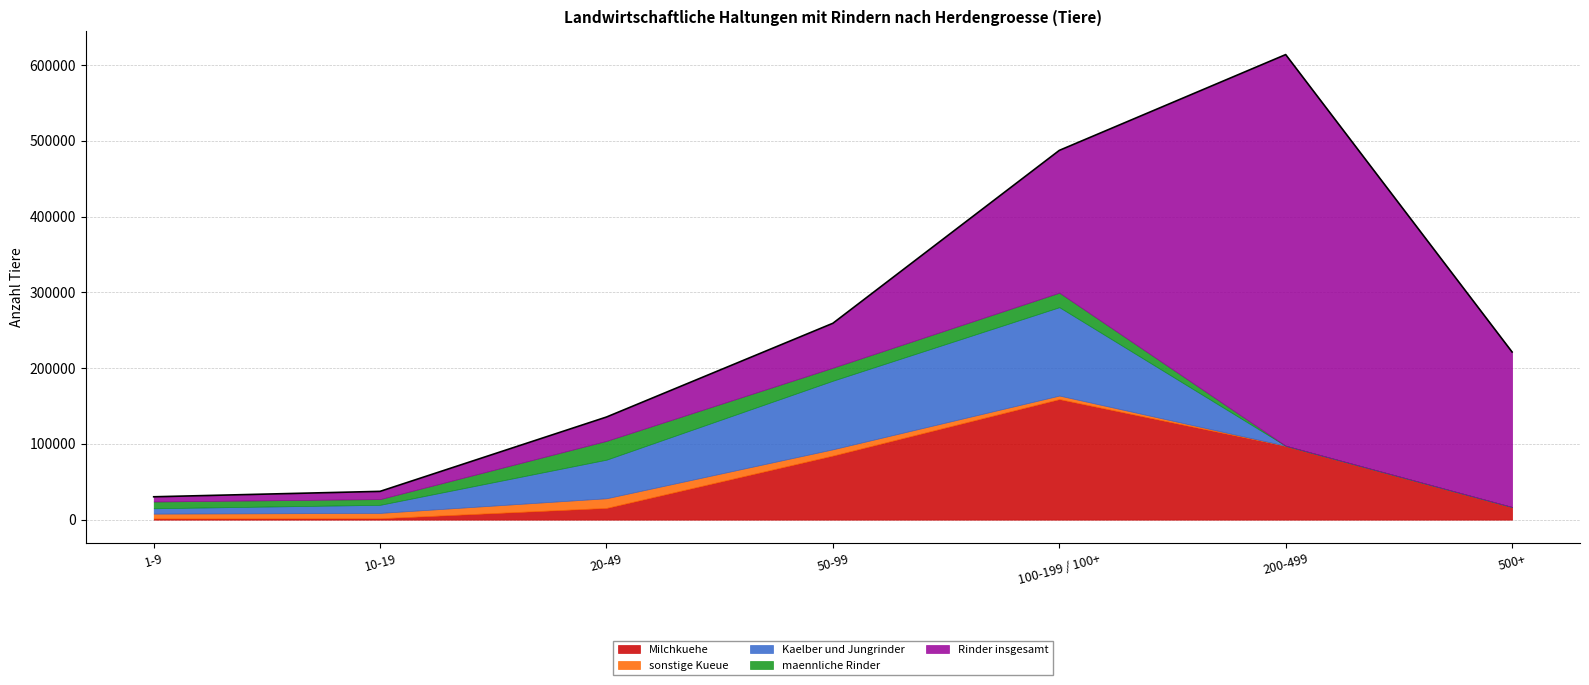

At which label is Milchkuehe closest to 80317?

50-99